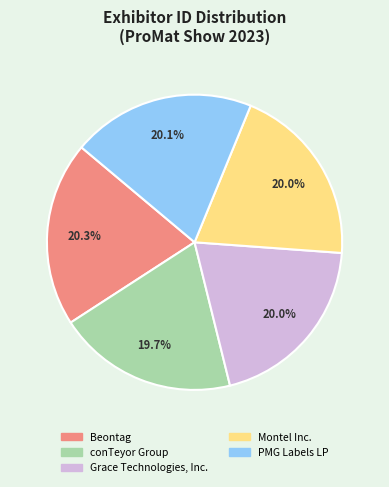

To the nearest percent, what is the combined percentage of PMG Labels LP and conTeyor Group?

40%